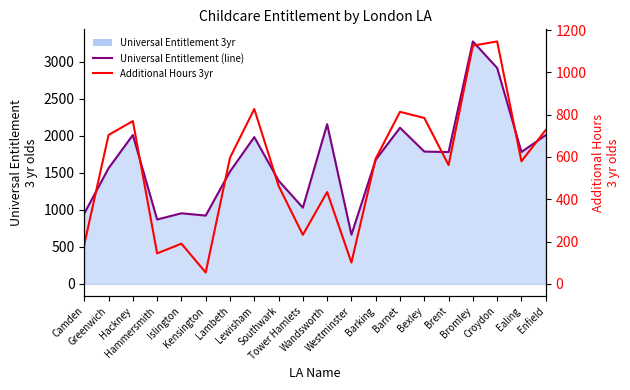

Which category has the lowest value across all series?

Kensington